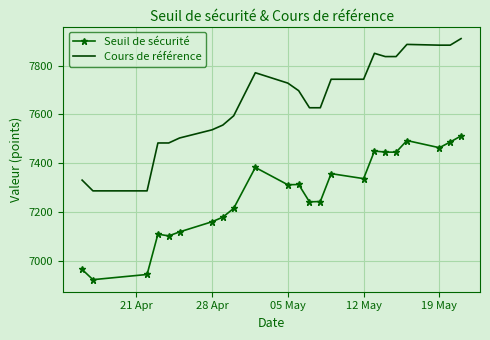

List the series in order of their overall mean, highest first.

Cours de référence, Seuil de sécurité